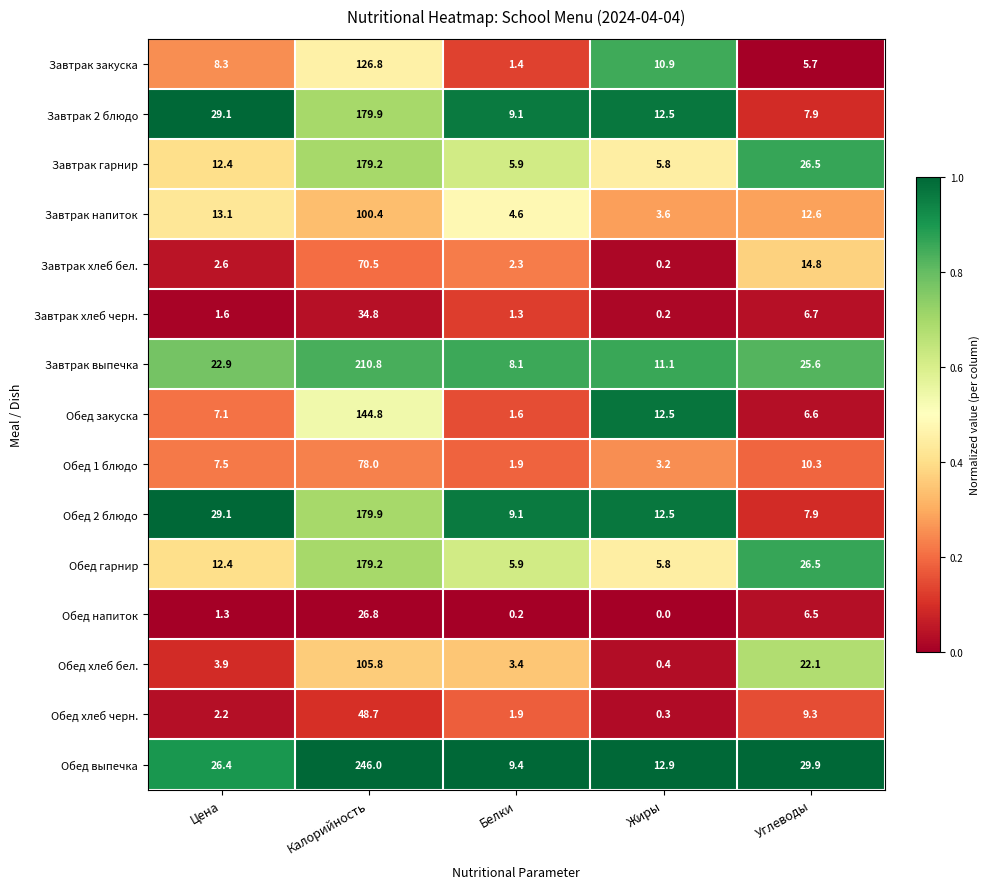

The Обед выпечка series shows 26.4 at Цена. True or false?

True